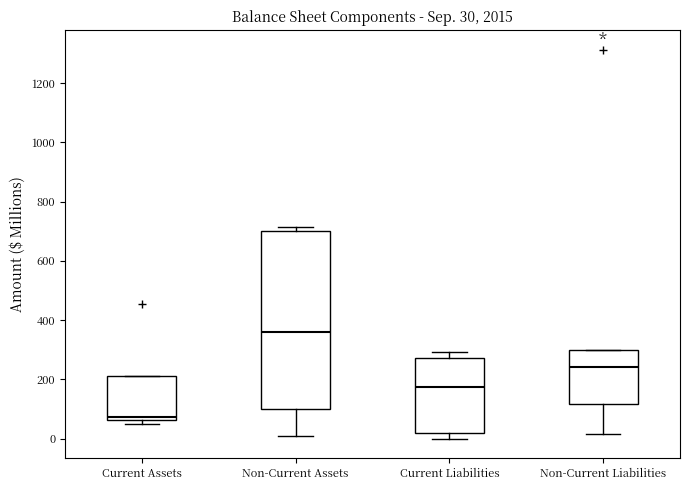

Which box's median line is the highest?

Non-Current Assets